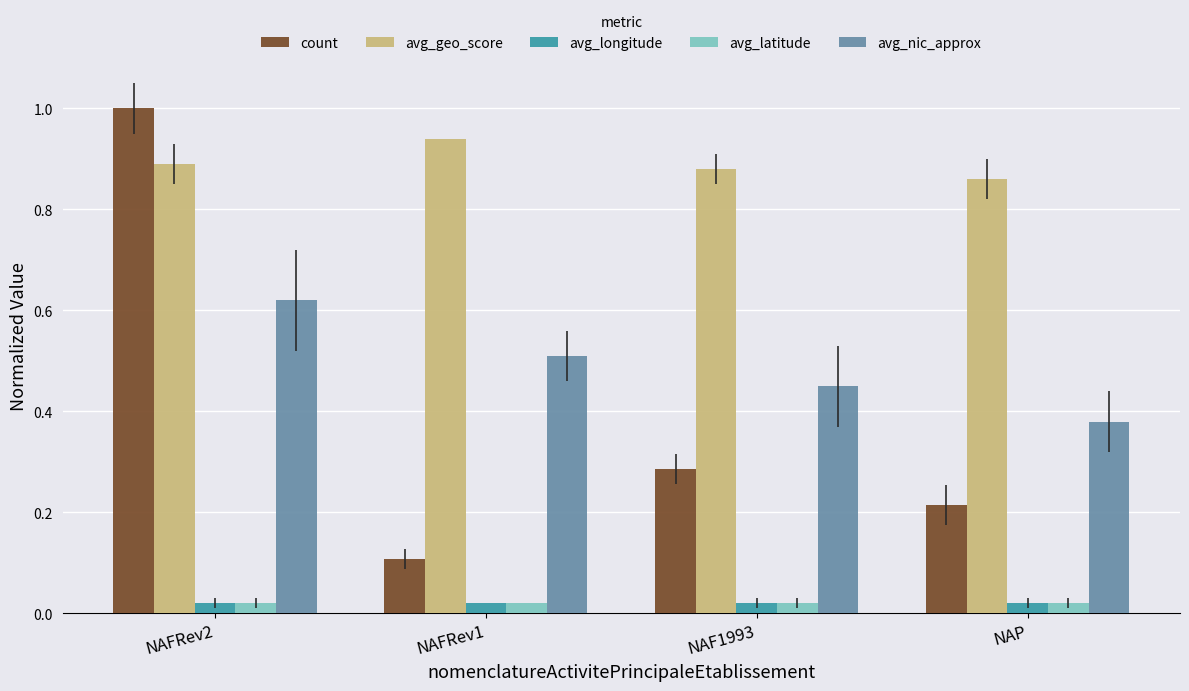

How many avg_nic_approx values are between 0 and 1?

4